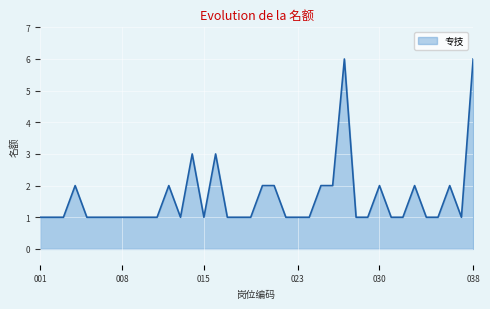

Count the number of categories in the chart.

38